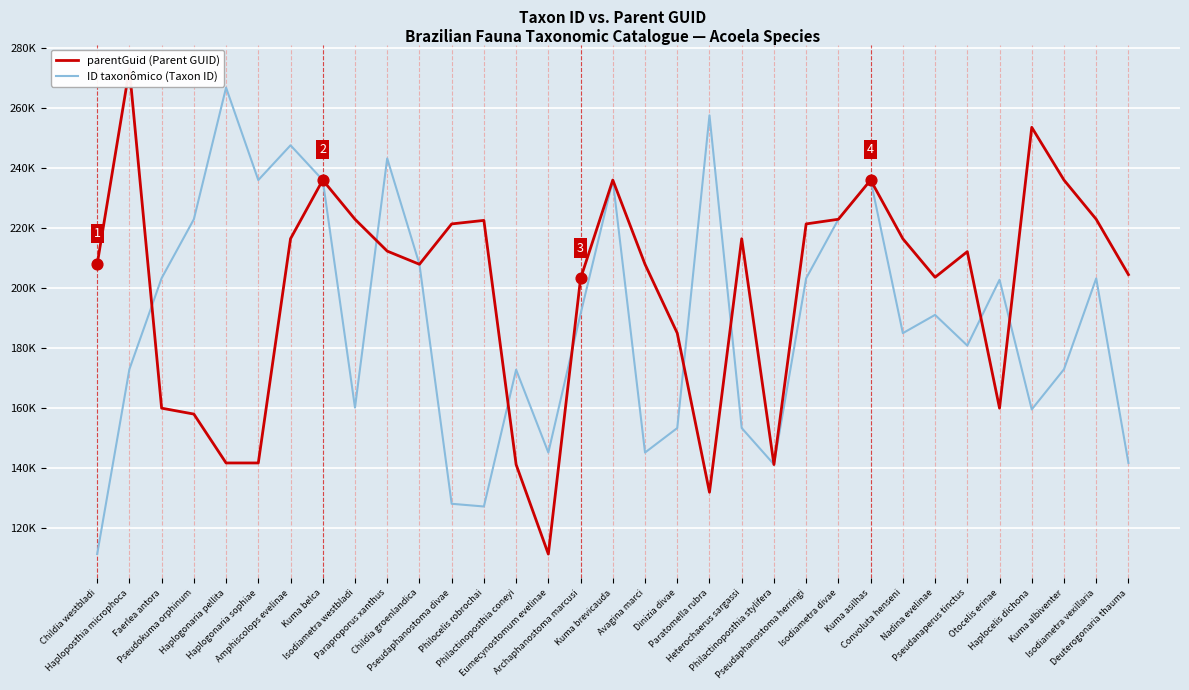

Which series has the largest total across all categories?

parentGuid (Parent GUID)